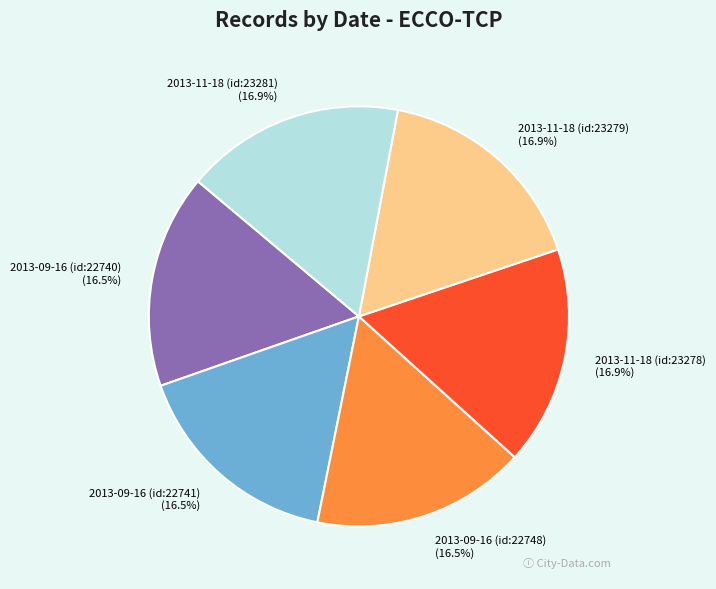

How many segments does this pie chart have?

6